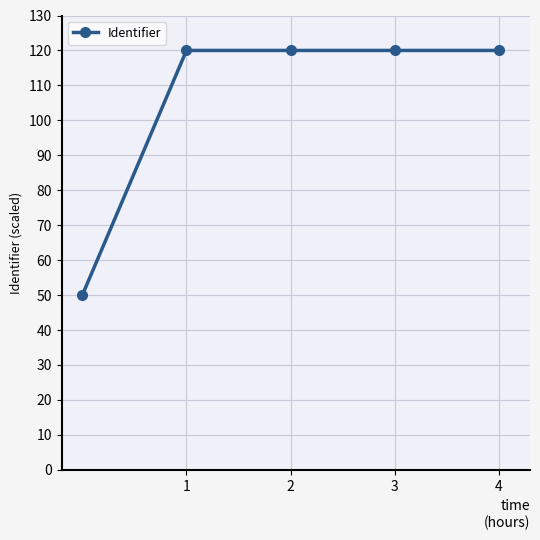

Reading left to right, extract all data points from this chart.

50.0	120.0	120.0	120.0	120.0